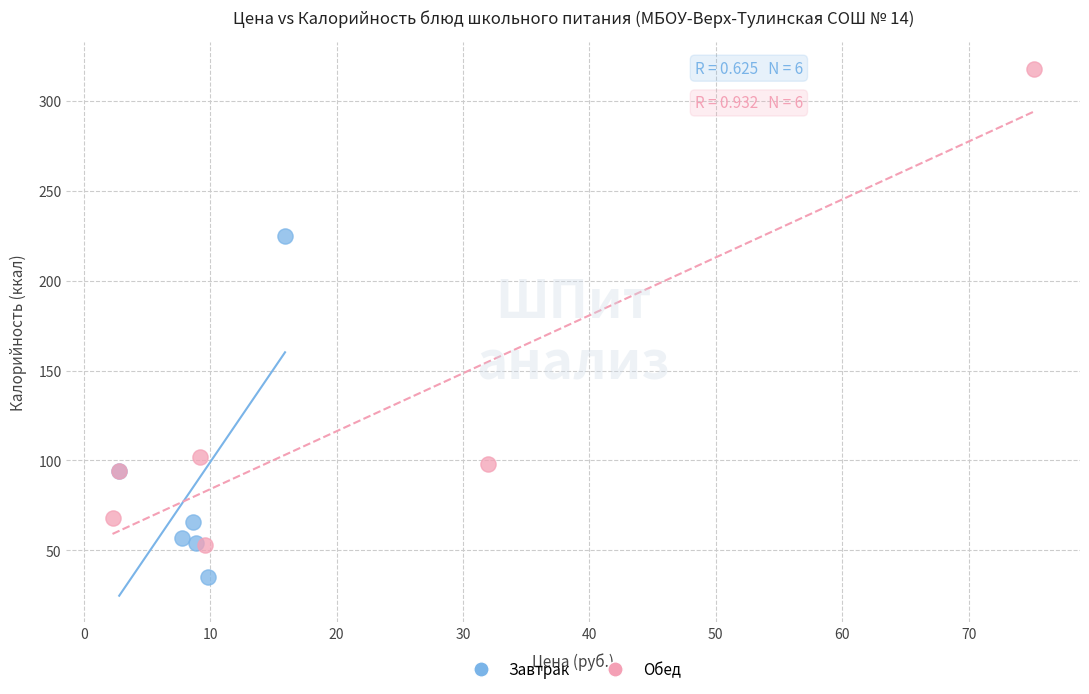

Which series contains the highest Y value?

Обед